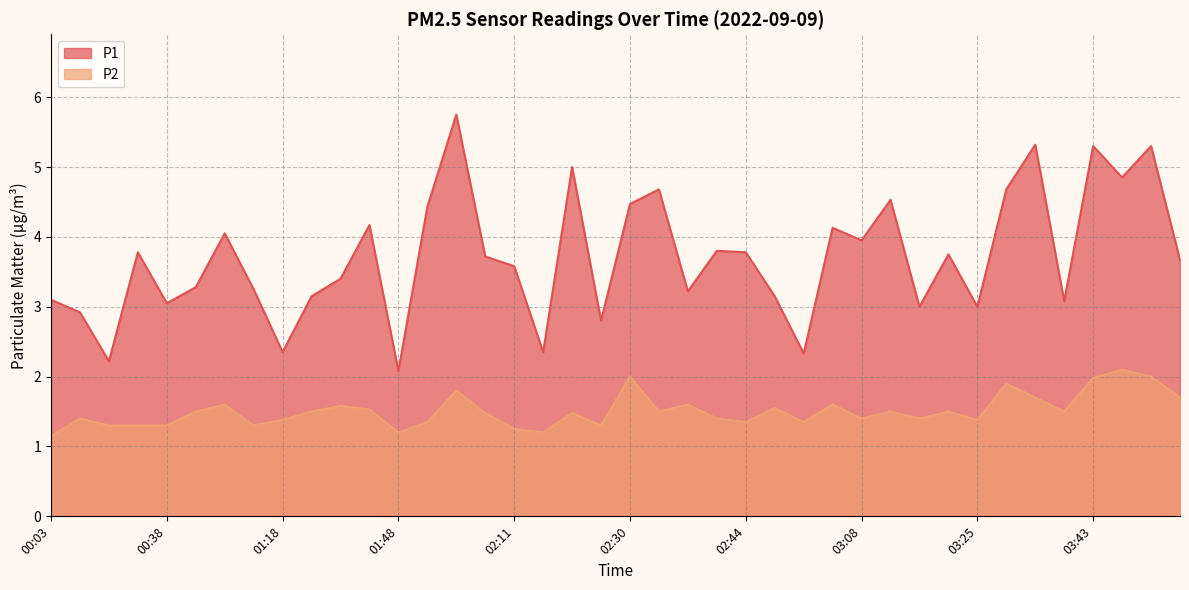

Which category has the lowest value across all series?

00:03